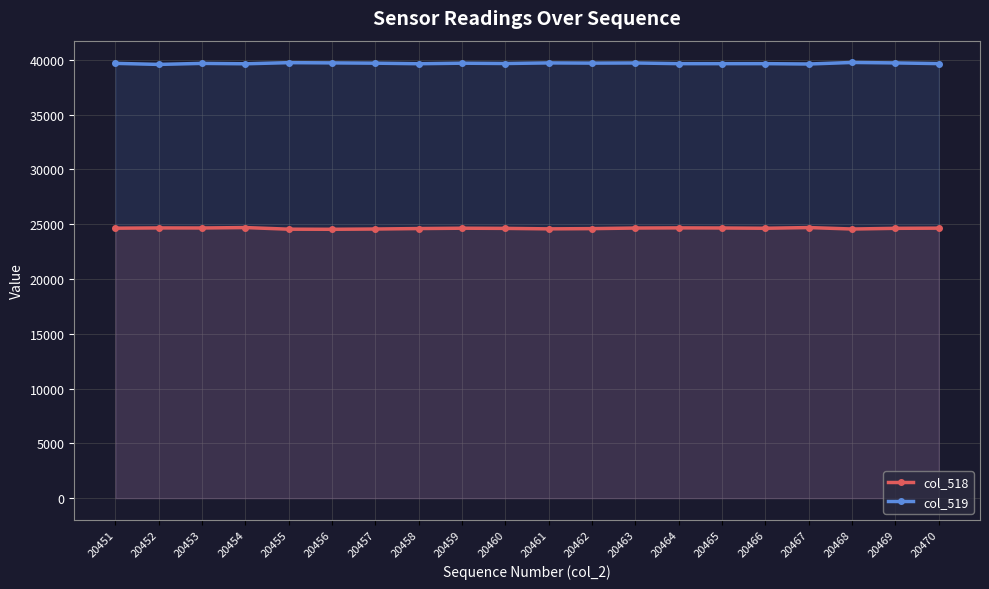

At which category does the chart reach its peak across all series?

20468